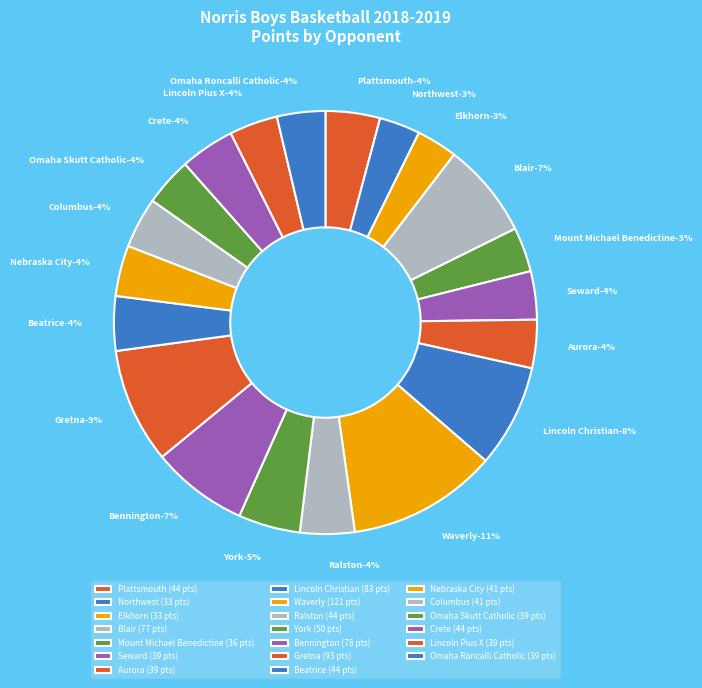

Does any single category account for the majority?

No